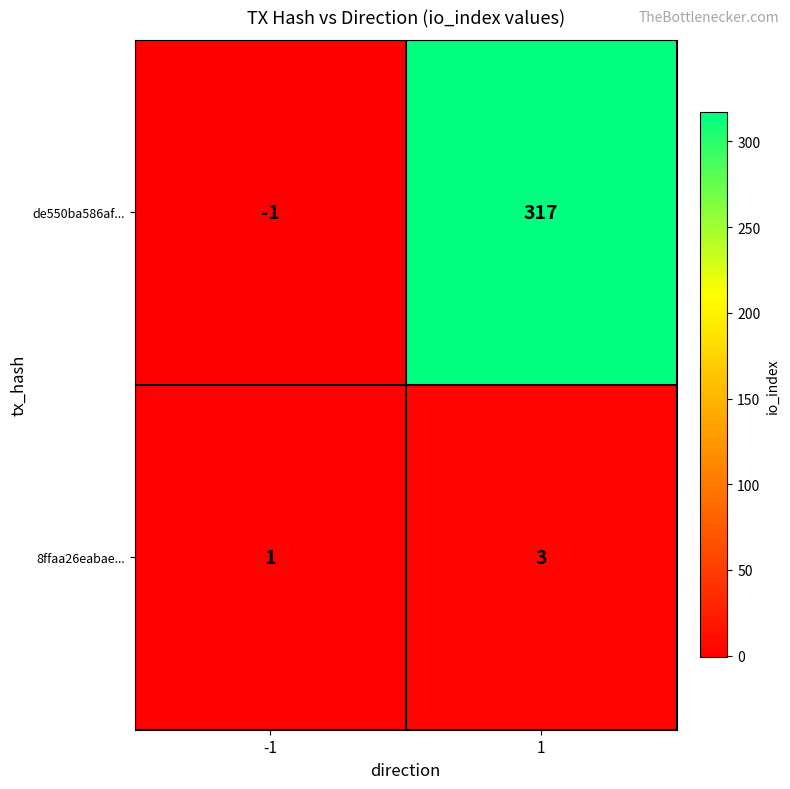

Which series has the largest range (max minus min)?

de550ba586af...